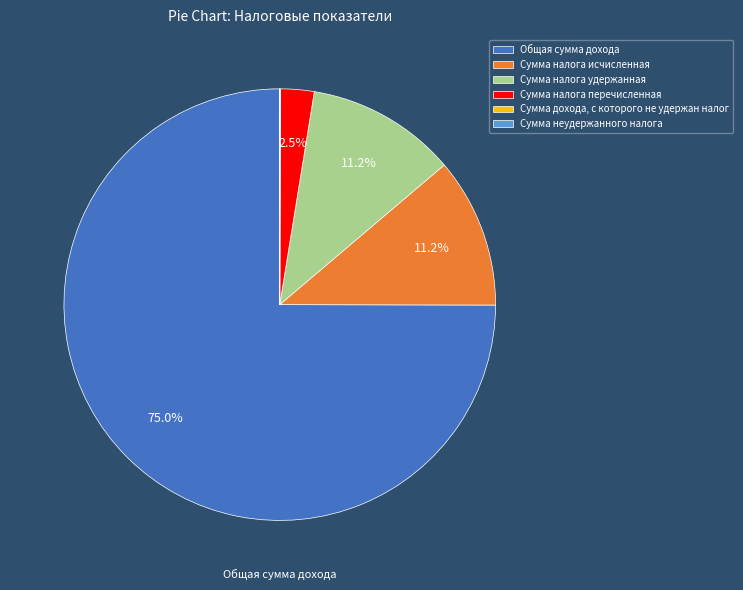

Is there a majority slice in this chart?

Yes